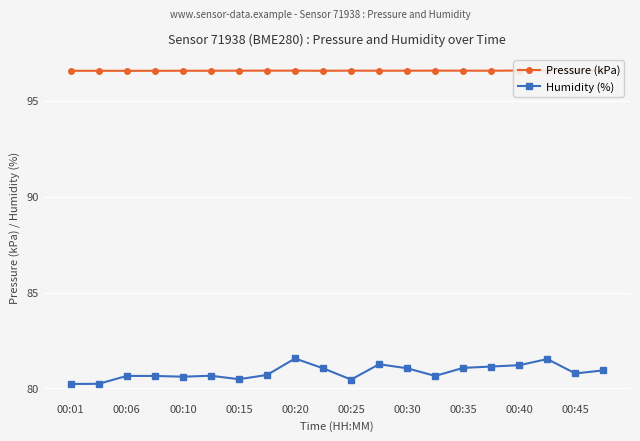

Rank the series by their average value, from highest to lowest.

Pressure (kPa), Humidity (%)